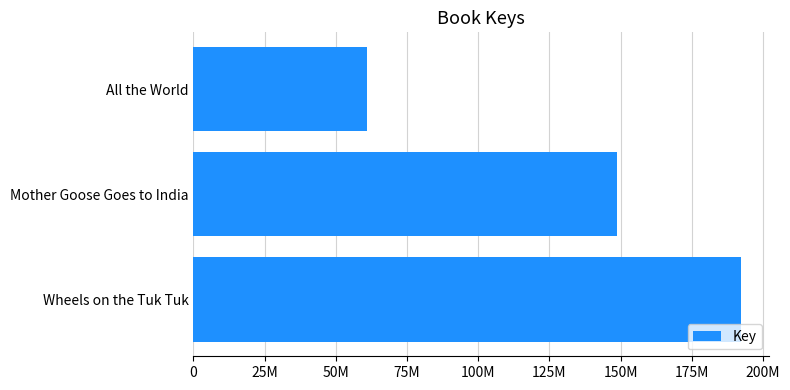

List the labels in order of value, largest first.

Wheels on the Tuk Tuk, Mother Goose Goes to India, All the World